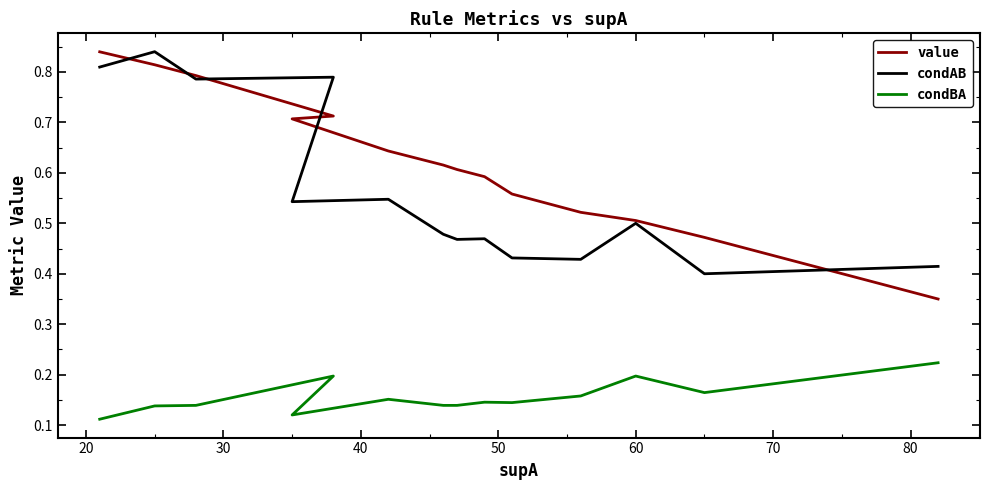

Does the chart have visible grid lines?

No